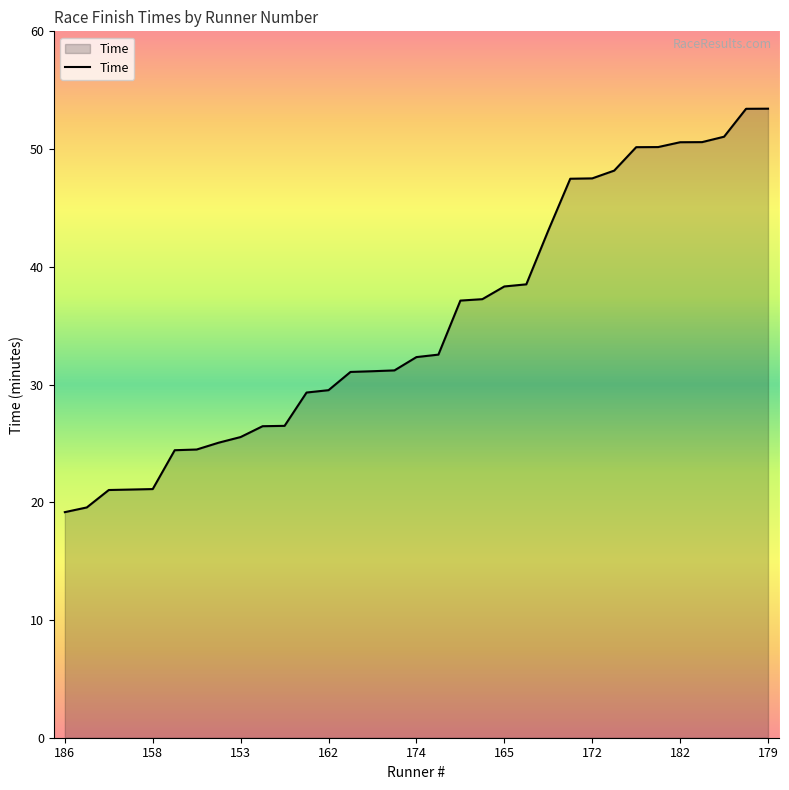

What is the difference between the maximum and minimum values?

34.3